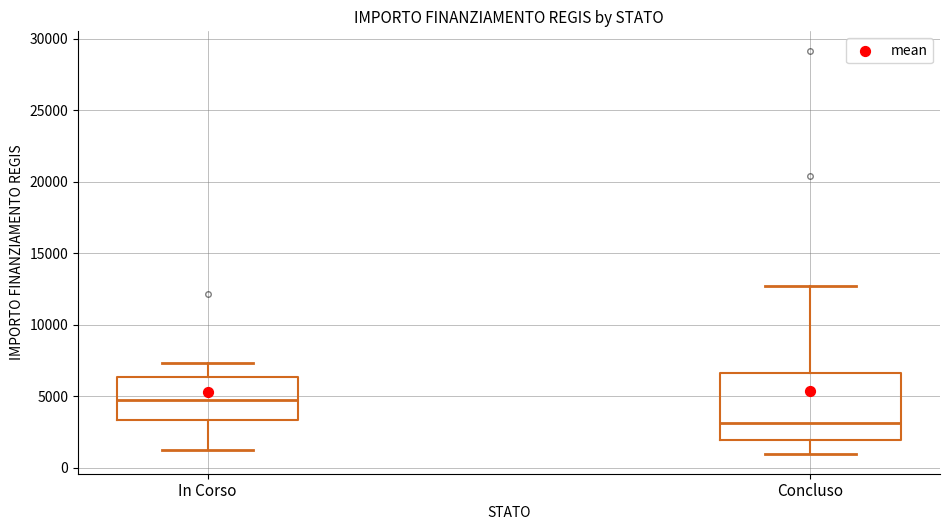

Which box has the lowest median line?

Concluso